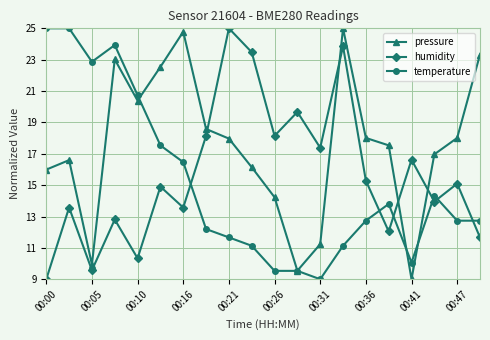

Which series has the largest total across all categories?

pressure